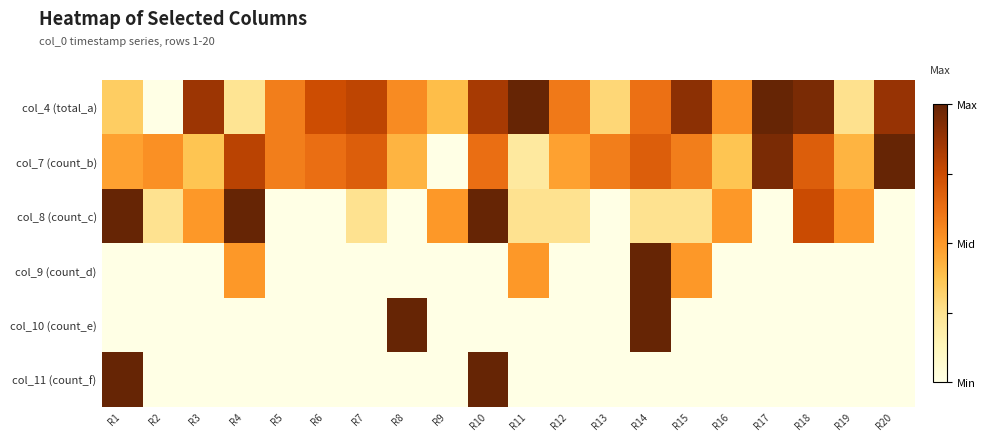

Between R20 and R16, which is larger?

R20